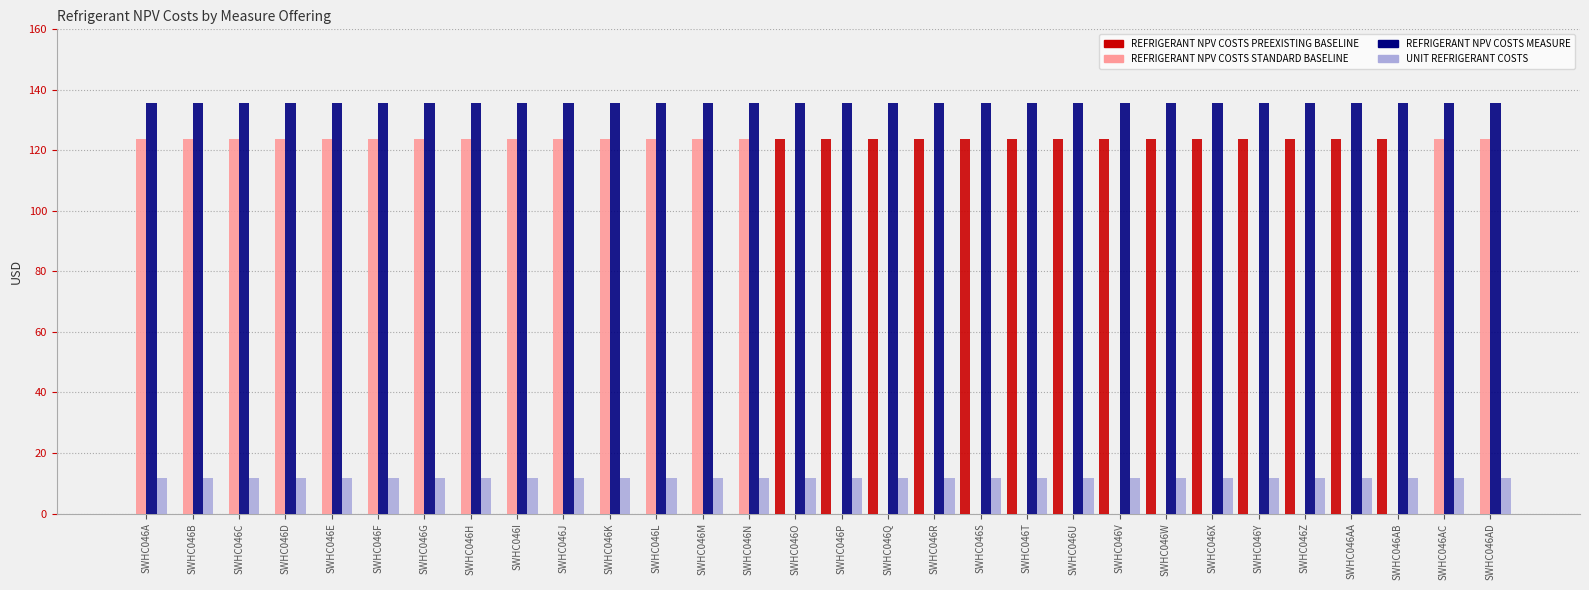

The value of REFRIGERANT NPV COSTS MEASURE at SWHC046Q is 135.5. True or false?

True